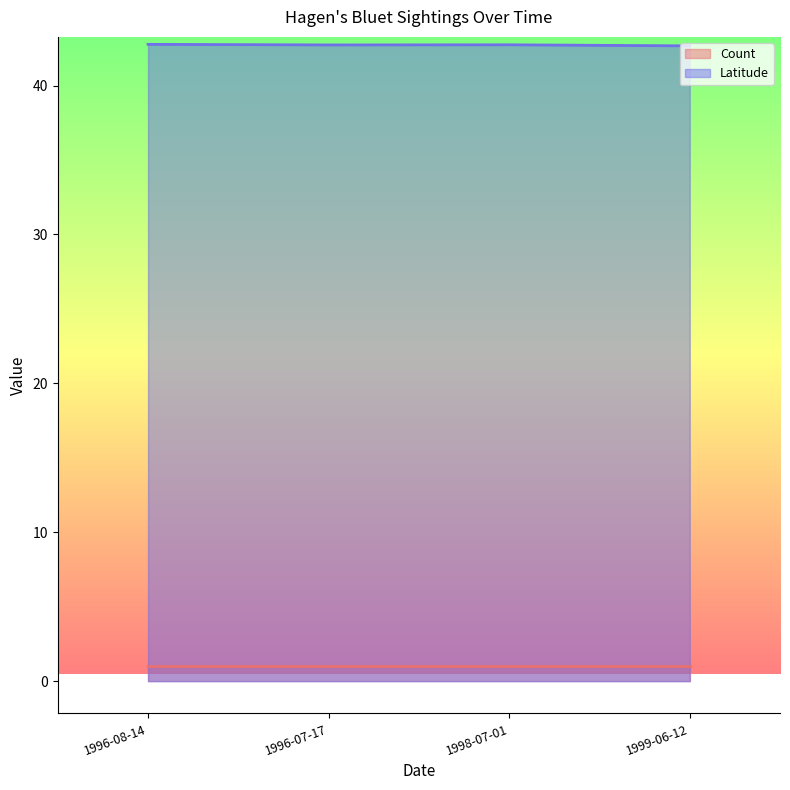

Which has a higher value, 1999-06-12 or 1996-08-14?

1996-08-14